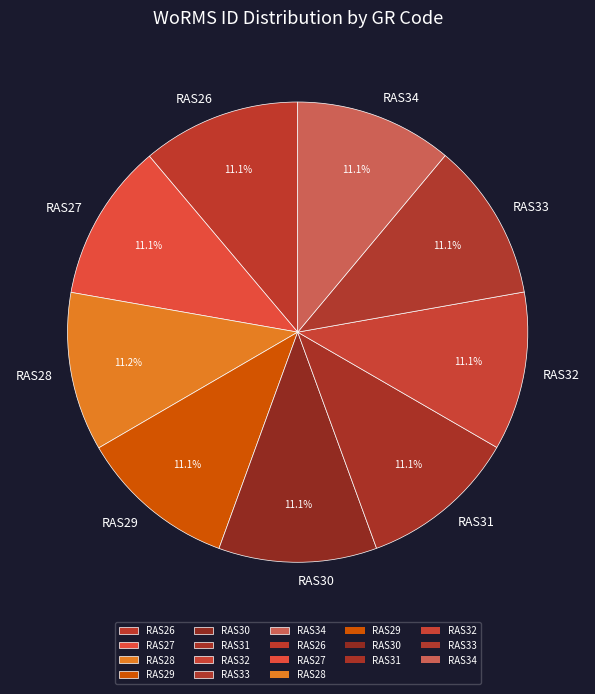

What is the ratio of the value at RAS31 to the value at RAS28?

1.0